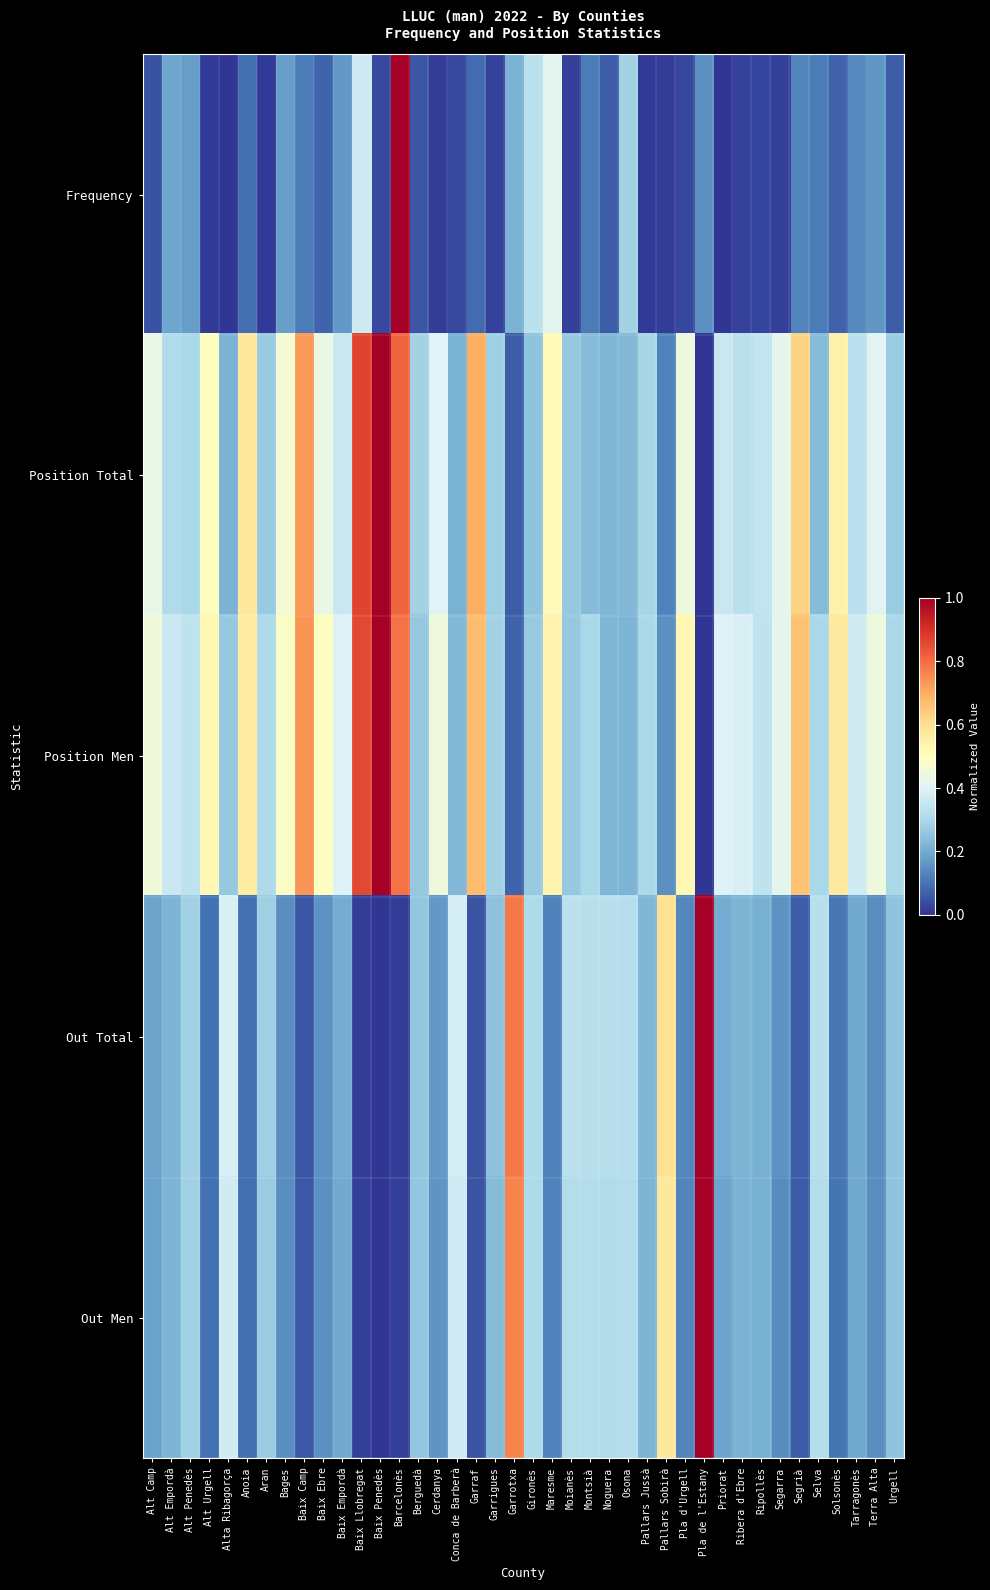

Reading left to right, extract all data points from this chart.

Frequency: Alt Camp=0.0	Alt Empordà=0.2	Alt Penedès=0.2	Alt Urgell=0.0	Alta Ribagorça=0.0	Anoia=0.1	Aran=0.0	Bages=0.2	Baix Camp=0.1	Baix Ebre=0.1	Baix Empordà=0.2	Baix Llobregat=0.4	Baix Penedès=0.0	Barcelonès=1.0	Berguedà=0.1	Cerdanya=0.0	Conca de Barberà=0.0	Garraf=0.1	Garrigues=0.0	Garrotxa=0.2	Gironès=0.3	Maresme=0.4	Moianès=0.0	Montsià=0.1	Noguera=0.1	Osona=0.3	Pallars Jussà=0.0	Pallars Sobirà=0.0	Pla d'Urgell=0.0	Pla de l'Estany=0.1	Priorat=0.0	Ribera d'Ebre=0.0	Ripollès=0.0	Segarra=0.0	Segrià=0.1	Selva=0.1	Solsonès=0.1	Tarragonès=0.1	Terra Alta=0.2	Urgell=0.1
Position Total: Alt Camp=0.4	Alt Empordà=0.3	Alt Penedès=0.3	Alt Urgell=0.5	Alta Ribagorça=0.2	Anoia=0.6	Aran=0.3	Bages=0.5	Baix Camp=0.7	Baix Ebre=0.4	Baix Empordà=0.4	Baix Llobregat=0.9	Baix Penedès=1.0	Barcelonès=0.8	Berguedà=0.3	Cerdanya=0.4	Conca de Barberà=0.2	Garraf=0.7	Garrigues=0.3	Garrotxa=0.1	Gironès=0.3	Maresme=0.5	Moianès=0.3	Montsià=0.2	Noguera=0.2	Osona=0.2	Pallars Jussà=0.3	Pallars Sobirà=0.1	Pla d'Urgell=0.4	Pla de l'Estany=0.0	Priorat=0.4	Ribera d'Ebre=0.3	Ripollès=0.3	Segarra=0.4	Segrià=0.6	Selva=0.2	Solsonès=0.5	Tarragonès=0.3	Terra Alta=0.4	Urgell=0.3
Position Men: Alt Camp=0.5	Alt Empordà=0.4	Alt Penedès=0.3	Alt Urgell=0.5	Alta Ribagorça=0.3	Anoia=0.6	Aran=0.3	Bages=0.5	Baix Camp=0.7	Baix Ebre=0.5	Baix Empordà=0.4	Baix Llobregat=0.9	Baix Penedès=1.0	Barcelonès=0.8	Berguedà=0.3	Cerdanya=0.4	Conca de Barberà=0.2	Garraf=0.7	Garrigues=0.3	Garrotxa=0.1	Gironès=0.3	Maresme=0.5	Moianès=0.3	Montsià=0.3	Noguera=0.2	Osona=0.2	Pallars Jussà=0.3	Pallars Sobirà=0.1	Pla d'Urgell=0.5	Pla de l'Estany=0.0	Priorat=0.4	Ribera d'Ebre=0.4	Ripollès=0.3	Segarra=0.4	Segrià=0.7	Selva=0.3	Solsonès=0.6	Tarragonès=0.4	Terra Alta=0.4	Urgell=0.3
Out Total: Alt Camp=0.2	Alt Empordà=0.2	Alt Penedès=0.3	Alt Urgell=0.1	Alta Ribagorça=0.4	Anoia=0.1	Aran=0.3	Bages=0.1	Baix Camp=0.1	Baix Ebre=0.2	Baix Empordà=0.2	Baix Llobregat=0.0	Baix Penedès=0.0	Barcelonès=0.0	Berguedà=0.3	Cerdanya=0.2	Conca de Barberà=0.4	Garraf=0.0	Garrigues=0.2	Garrotxa=0.8	Gironès=0.3	Maresme=0.1	Moianès=0.3	Montsià=0.3	Noguera=0.3	Osona=0.3	Pallars Jussà=0.2	Pallars Sobirà=0.6	Pla d'Urgell=0.1	Pla de l'Estany=1.0	Priorat=0.2	Ribera d'Ebre=0.2	Ripollès=0.2	Segarra=0.2	Segrià=0.1	Selva=0.3	Solsonès=0.1	Tarragonès=0.2	Terra Alta=0.1	Urgell=0.3
Out Men: Alt Camp=0.2	Alt Empordà=0.2	Alt Penedès=0.3	Alt Urgell=0.1	Alta Ribagorça=0.4	Anoia=0.1	Aran=0.3	Bages=0.1	Baix Camp=0.1	Baix Ebre=0.2	Baix Empordà=0.2	Baix Llobregat=0.0	Baix Penedès=0.0	Barcelonès=0.0	Berguedà=0.3	Cerdanya=0.2	Conca de Barberà=0.4	Garraf=0.1	Garrigues=0.2	Garrotxa=0.8	Gironès=0.3	Maresme=0.1	Moianès=0.3	Montsià=0.3	Noguera=0.3	Osona=0.3	Pallars Jussà=0.2	Pallars Sobirà=0.6	Pla d'Urgell=0.1	Pla de l'Estany=1.0	Priorat=0.2	Ribera d'Ebre=0.2	Ripollès=0.2	Segarra=0.1	Segrià=0.1	Selva=0.3	Solsonès=0.1	Tarragonès=0.2	Terra Alta=0.1	Urgell=0.3